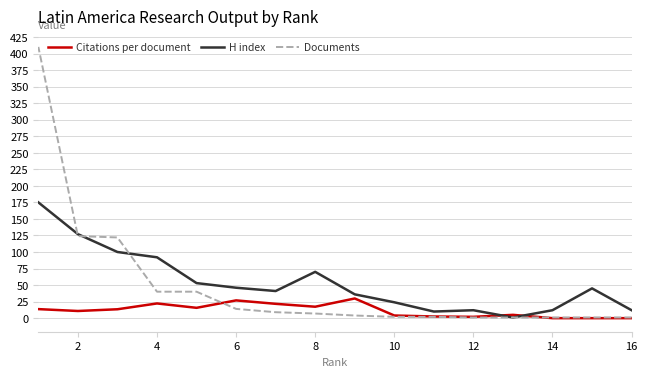

What is the difference between the maximum and second lowest values in the Citations per document series?

29.8